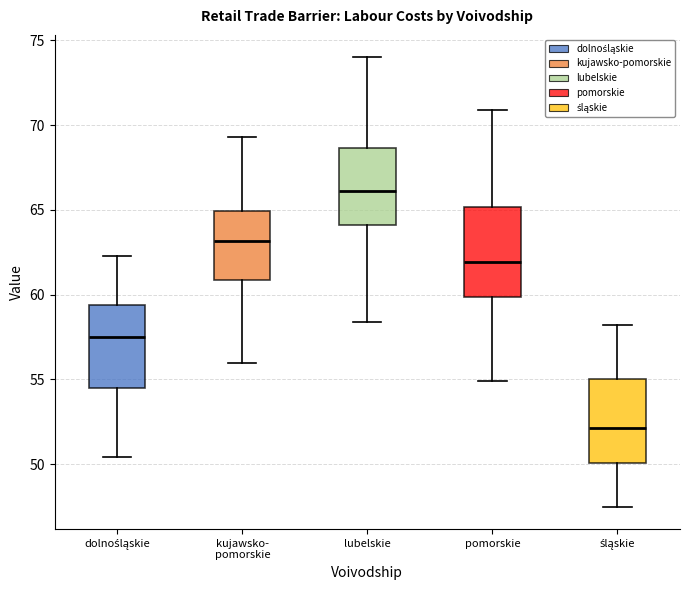

Where is the lower edge of the box for pomorskie on the y-axis? The values are not printed on the chart, so give them approximately, as read against the axis.

60.0